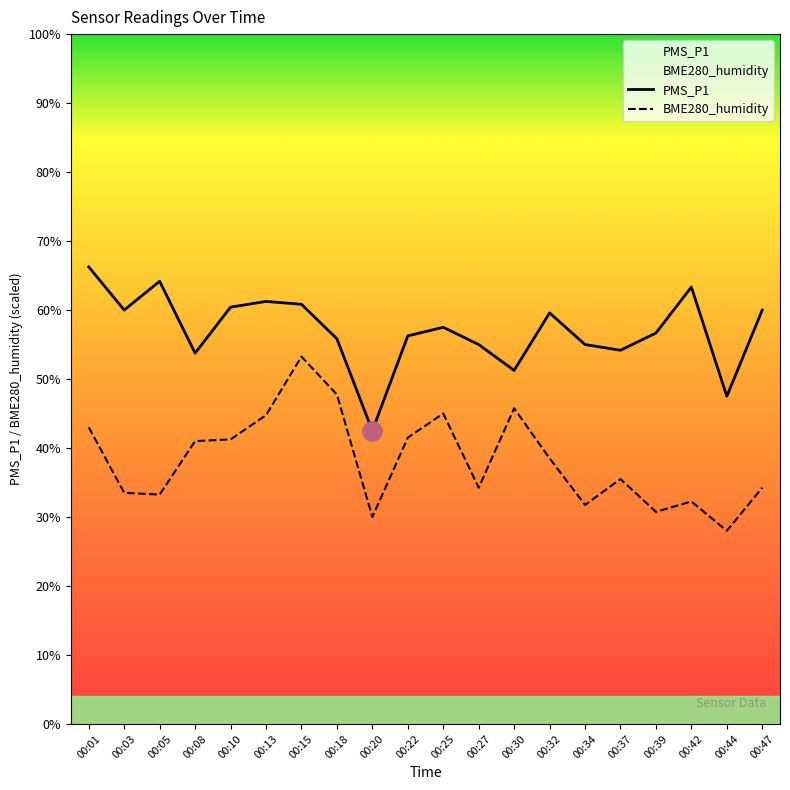

Does the chart have visible grid lines?

No